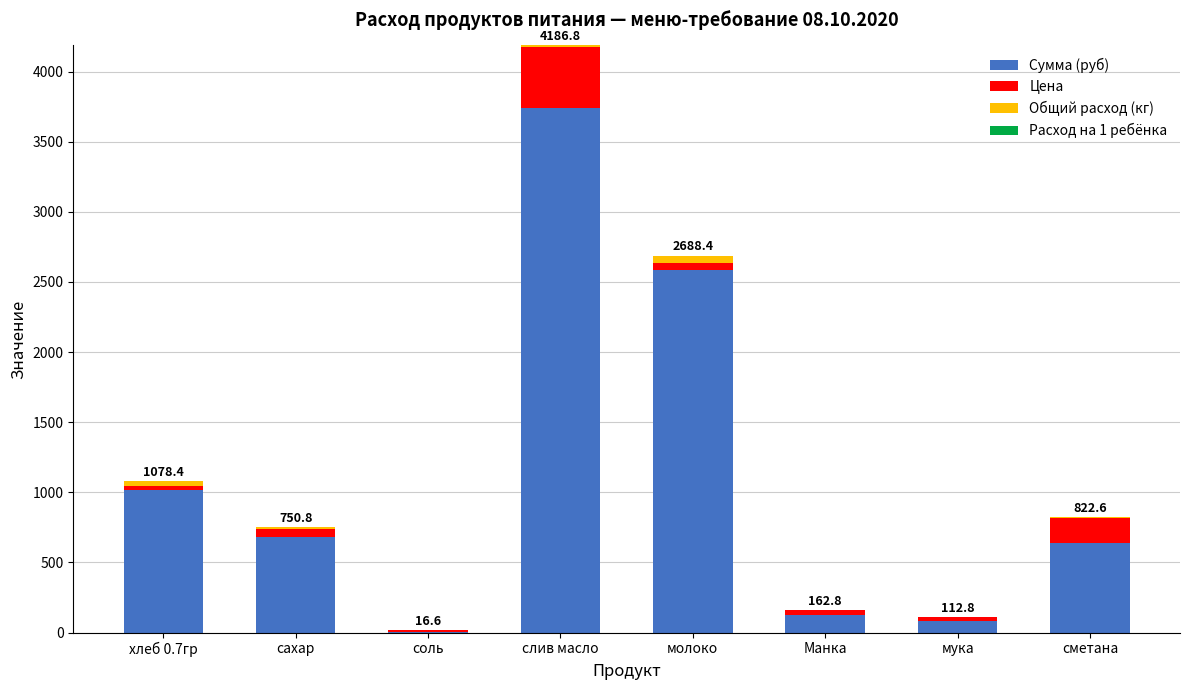

What is the sum of all Сумма (руб) values?

8875.8